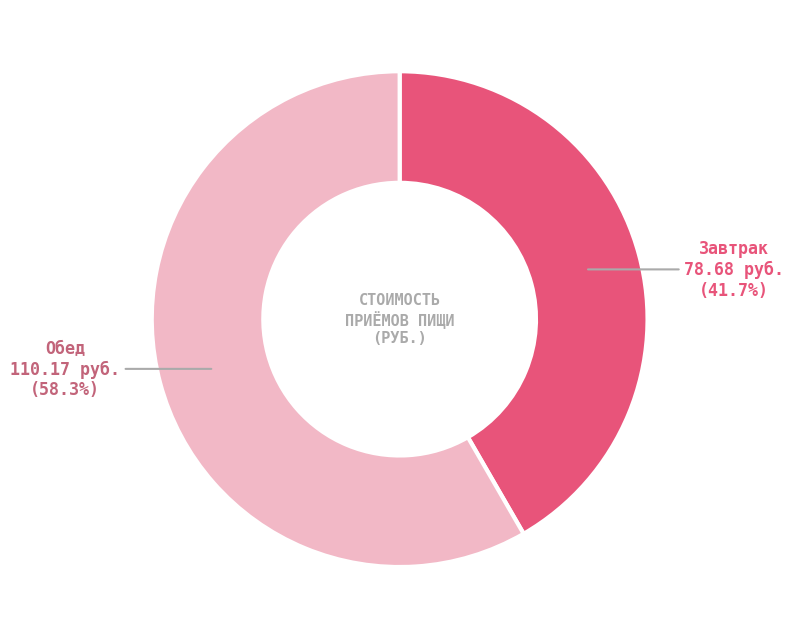

Is there any slice that represents more than half of the pie?

Yes